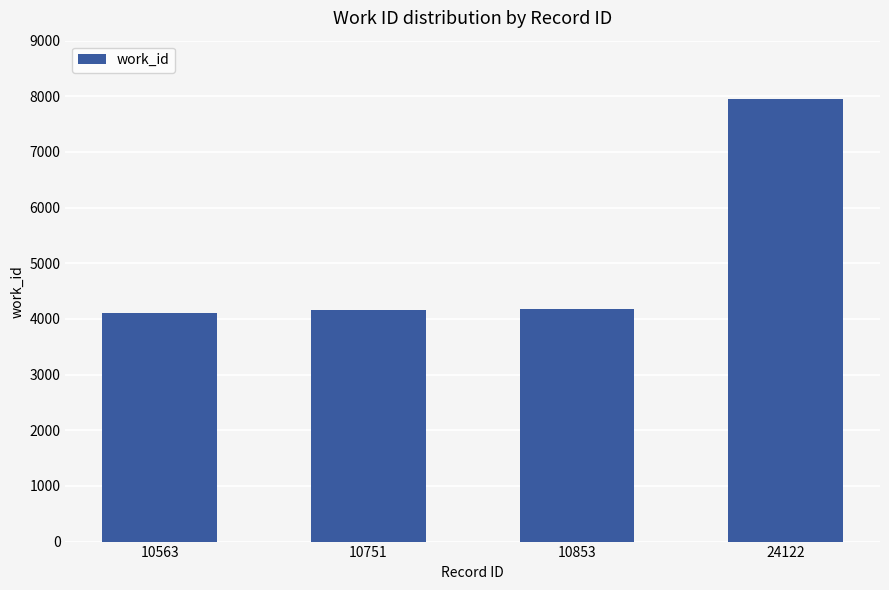

What is the sum of all values?

20410